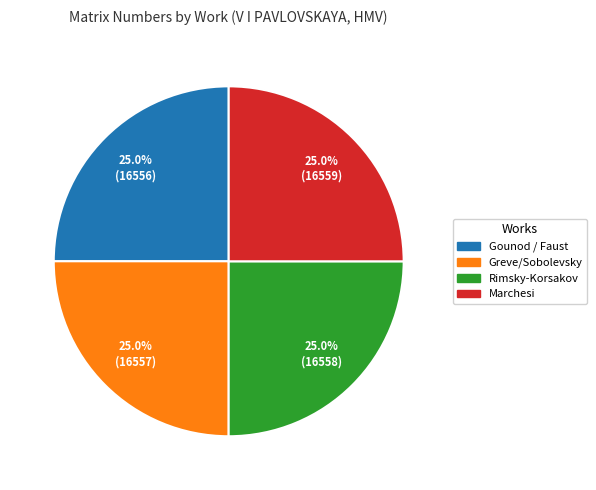

Is there a majority slice in this chart?

No